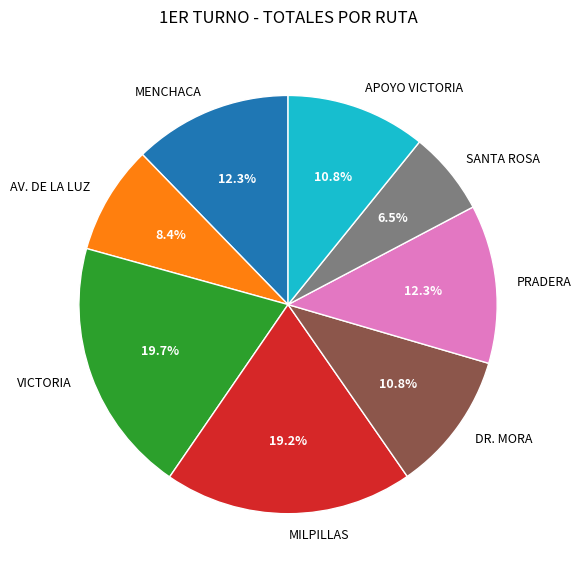

How many slices are in this pie chart?

8